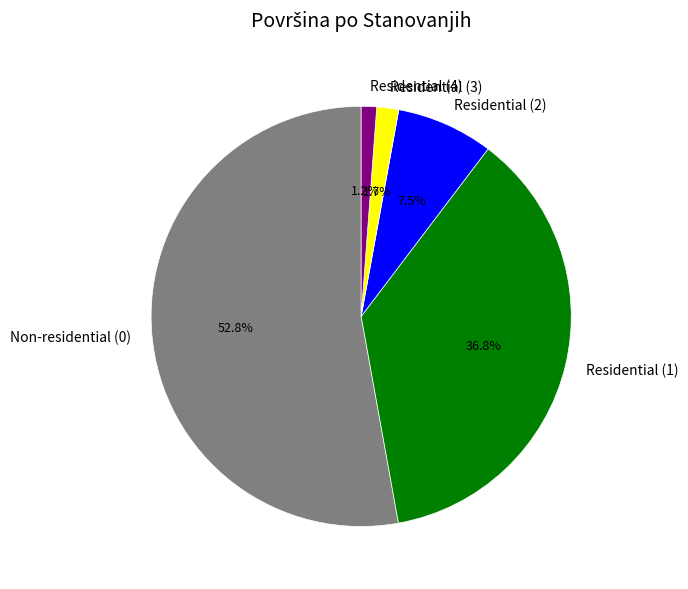

Which slice is the largest?

Non-residential (0)